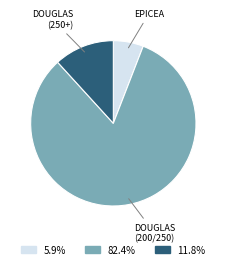

How many segments does this pie chart have?

3